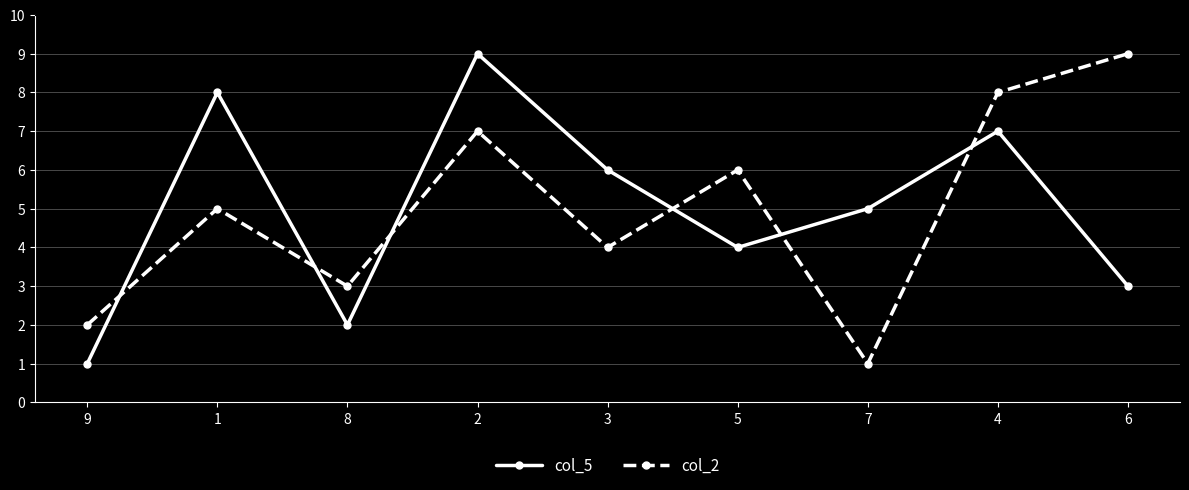

How many intersections are there between col_5 and col_2?

6